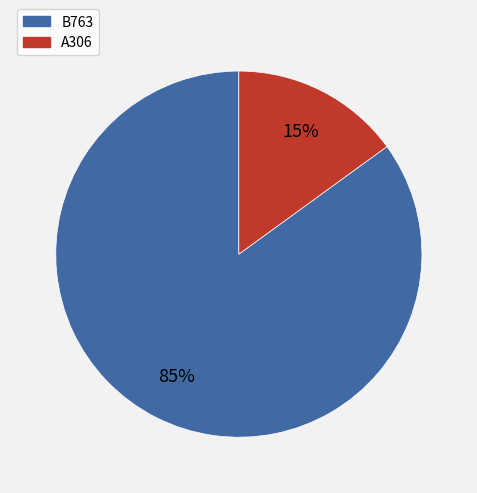

Does any single category account for the majority?

Yes